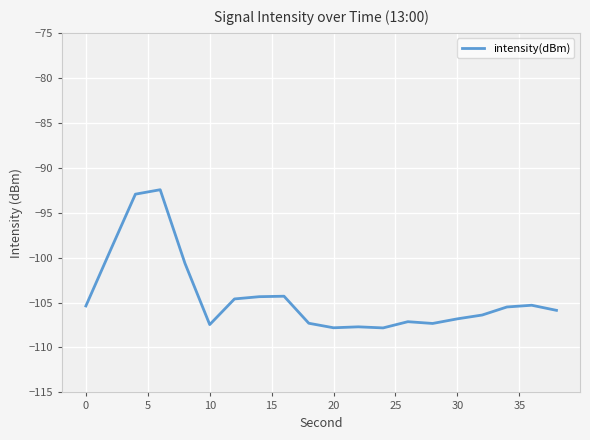

What is the greatest value displayed?

-92.5